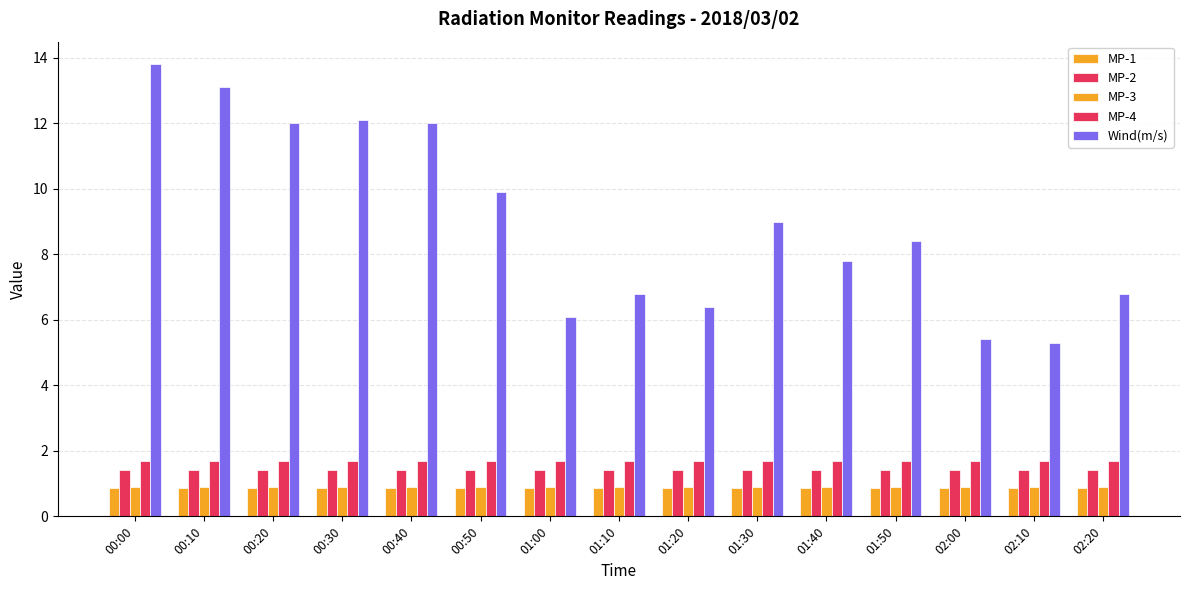

How many bars are there in total?

75